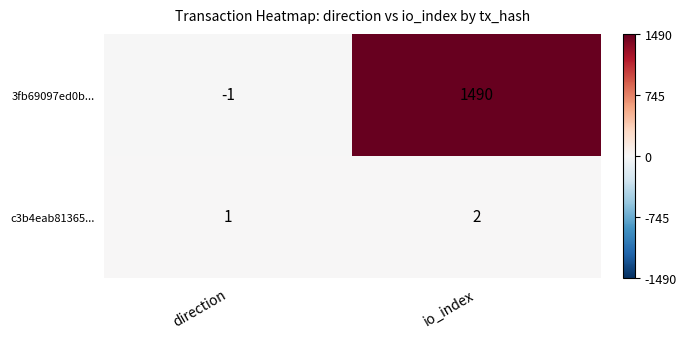

Rank the series by their maximum value, from highest to lowest.

3fb69097ed0b..., c3b4eab81365...